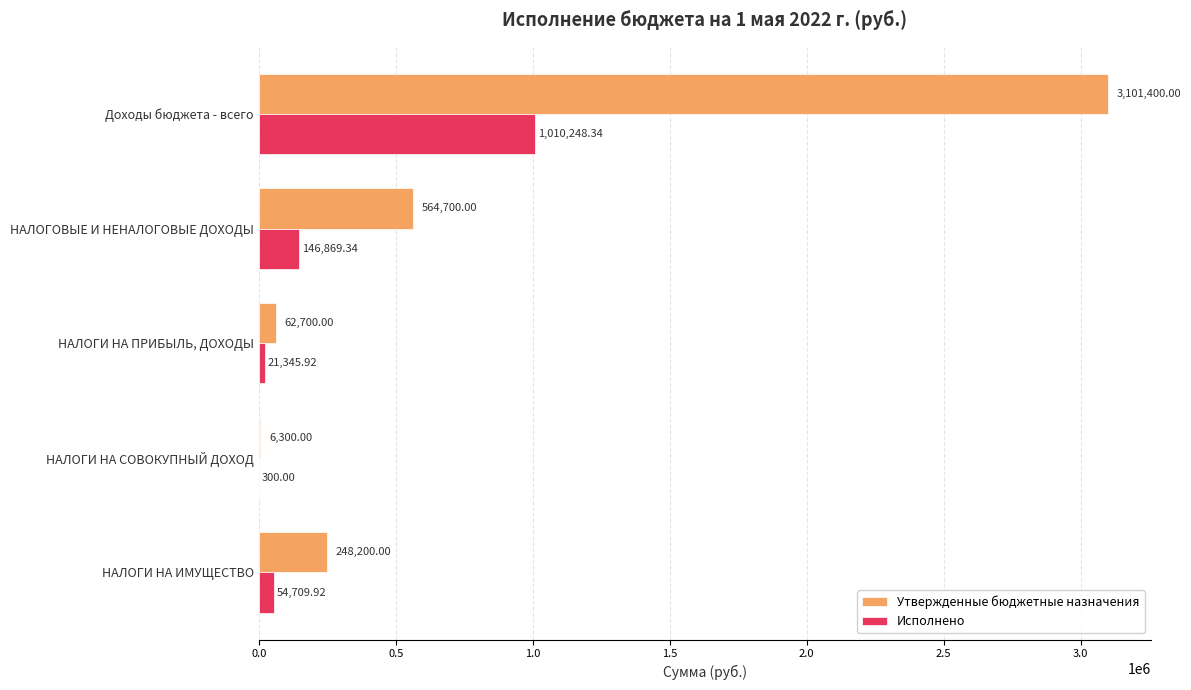

What is the total value across all series at НАЛОГОВЫЕ И НЕНАЛОГОВЫЕ ДОХОДЫ?

711569.3